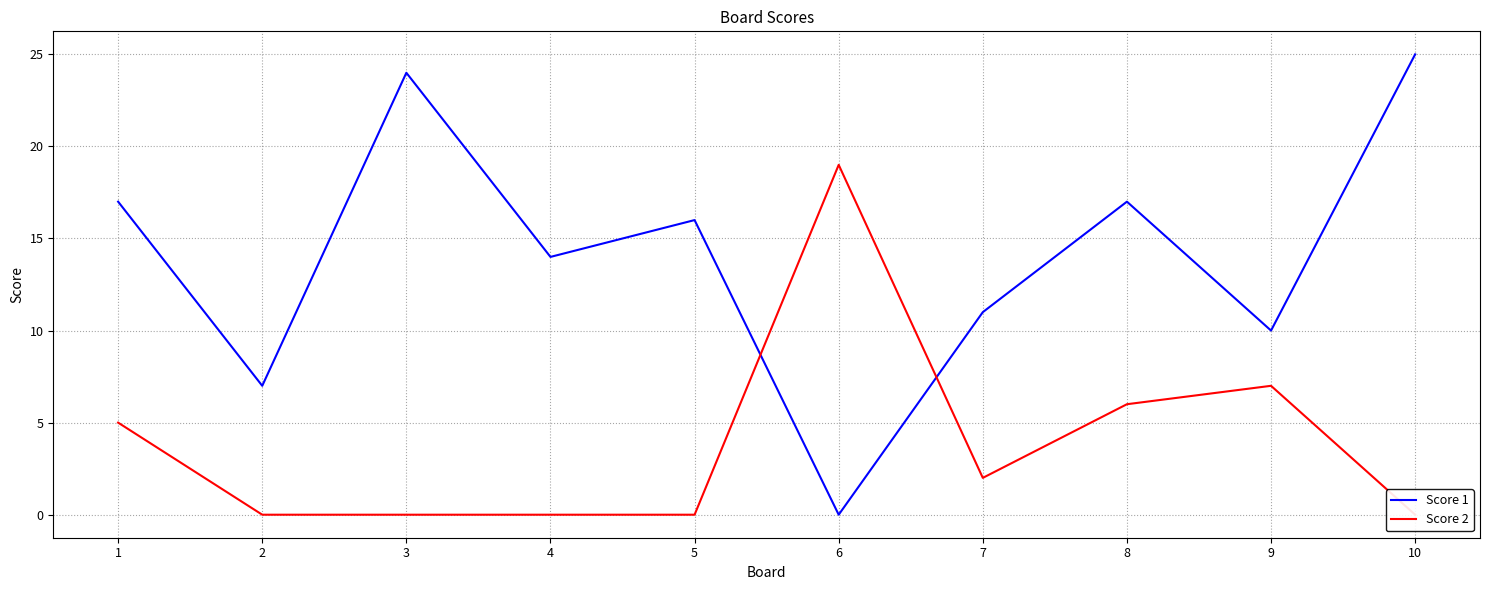

At which label is Score 2 closest to 9?

9